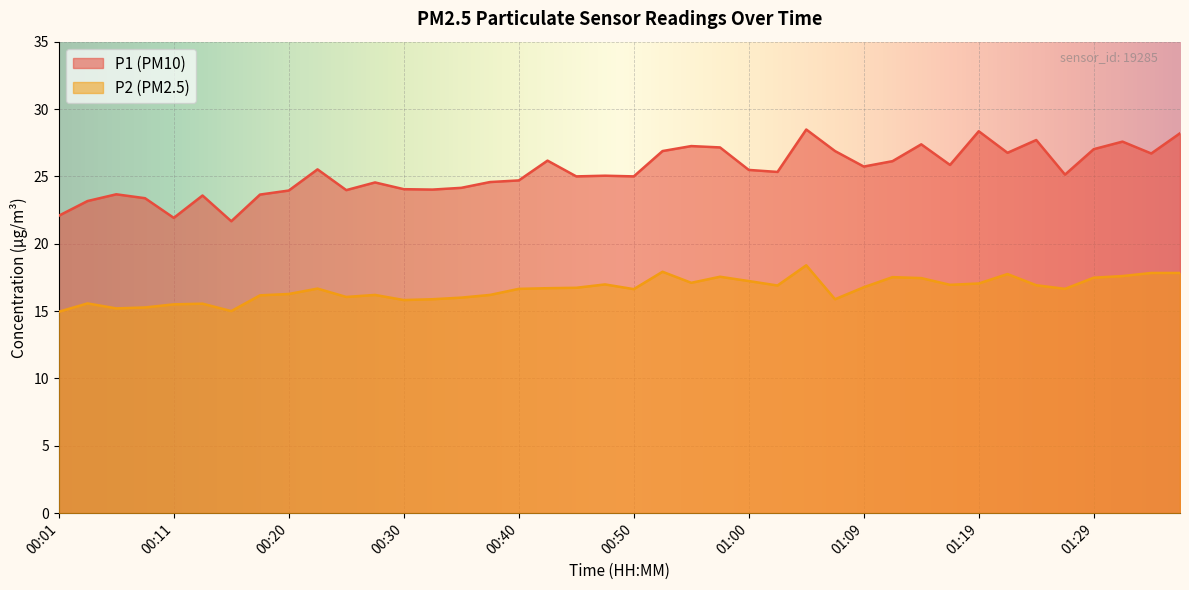

What are all the series names shown in the legend?

P1, P2